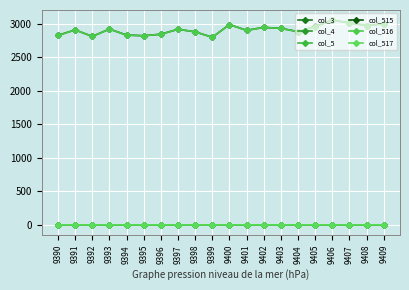

Is this an area chart (filled region under the line)?

No